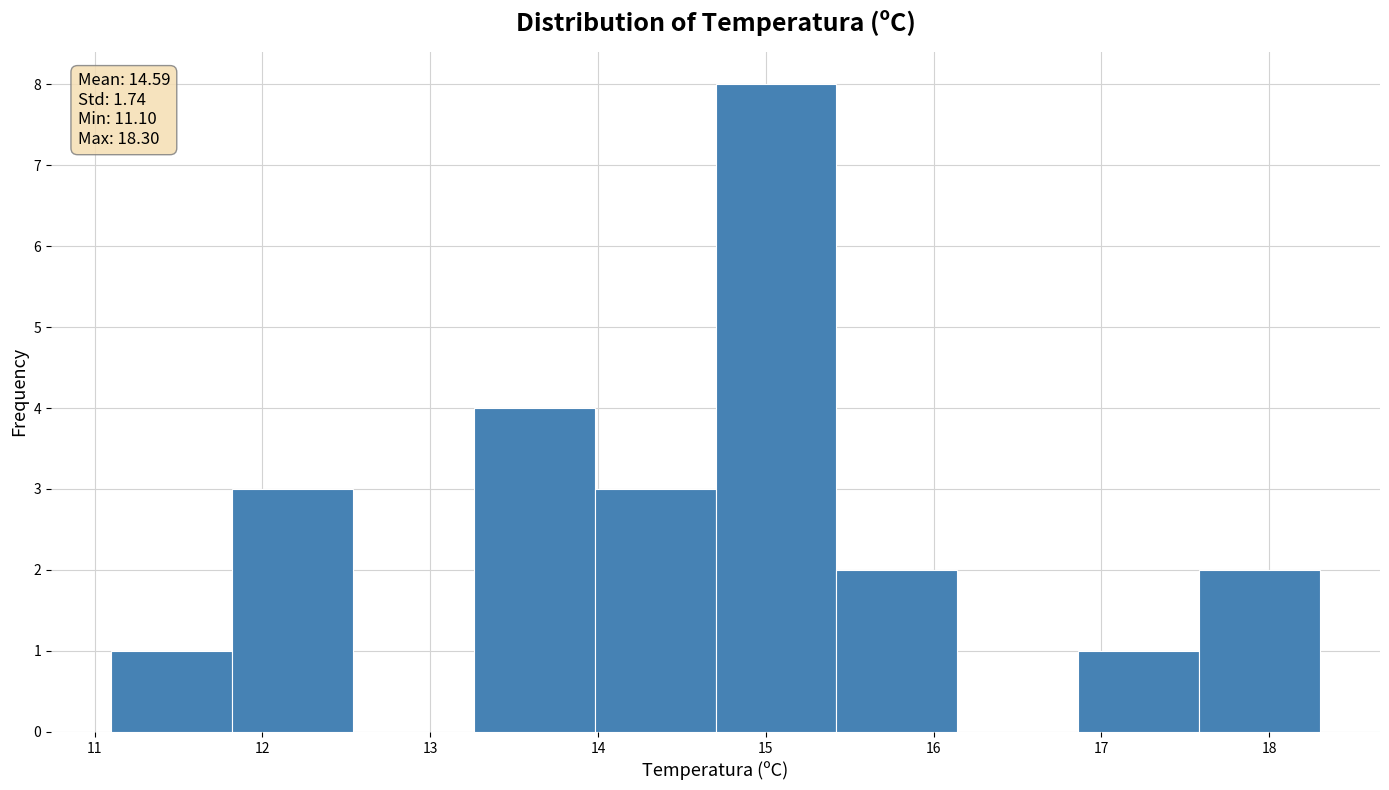

Which range on the x-axis has the tallest bar?

14.70 to 15.42